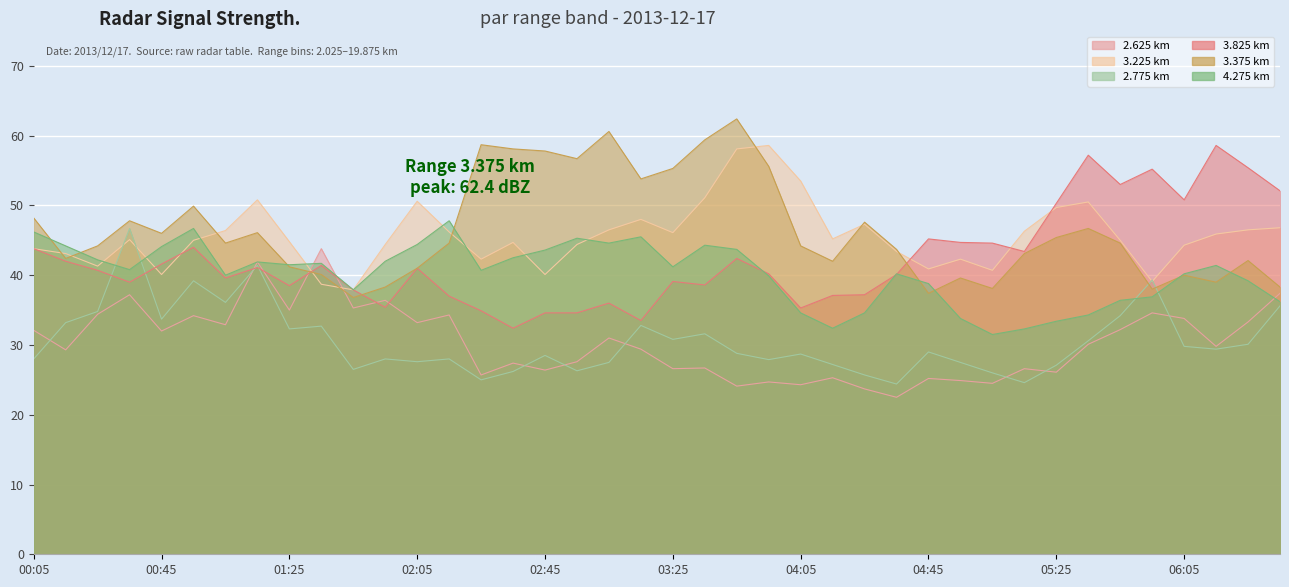

True or false: 3.375 has more than 2 points higher than both neighbors.

True